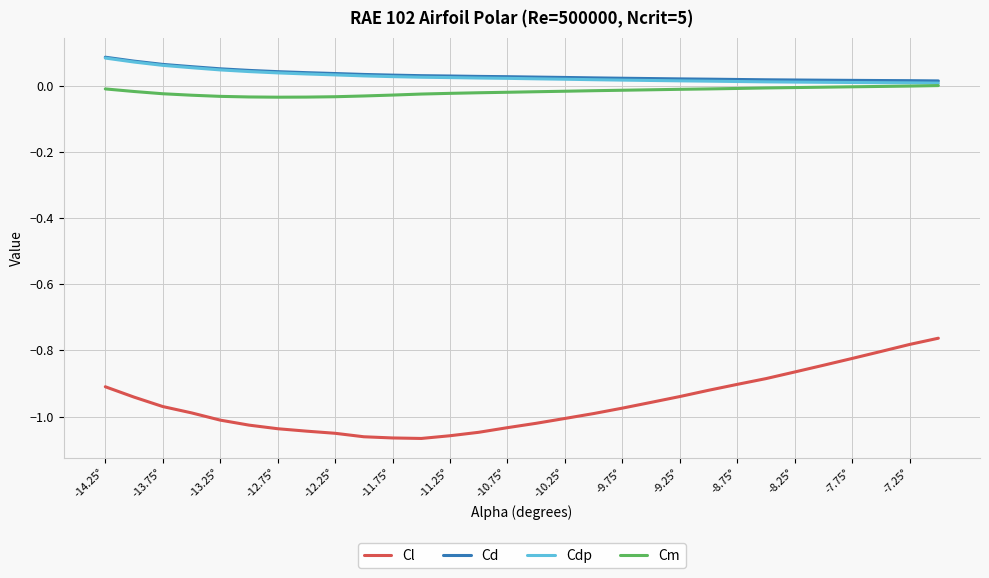

True or false: Cm and Cl intersect in this chart.

False